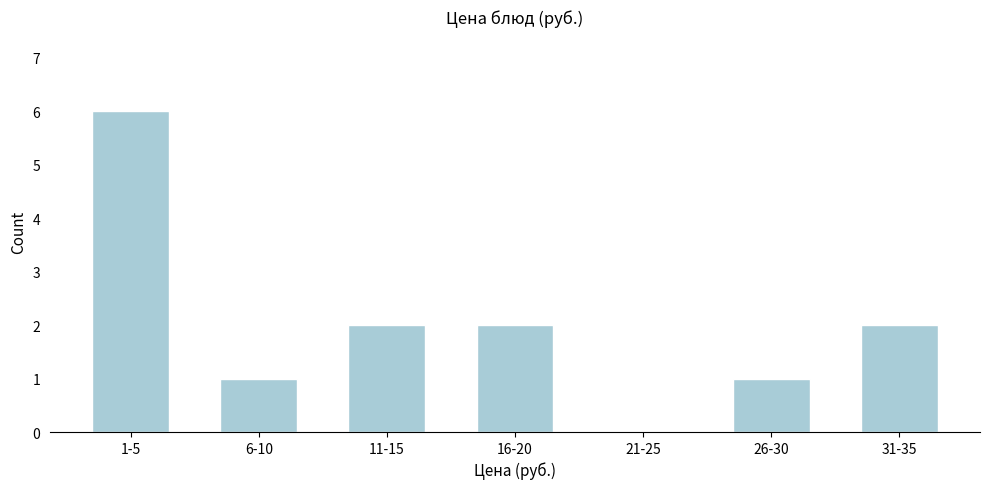

Reading left to right, list all the values displayed in this chart.

1-5=6	6-10=1	11-15=2	16-20=2	21-25=0	26-30=1	31-35=2